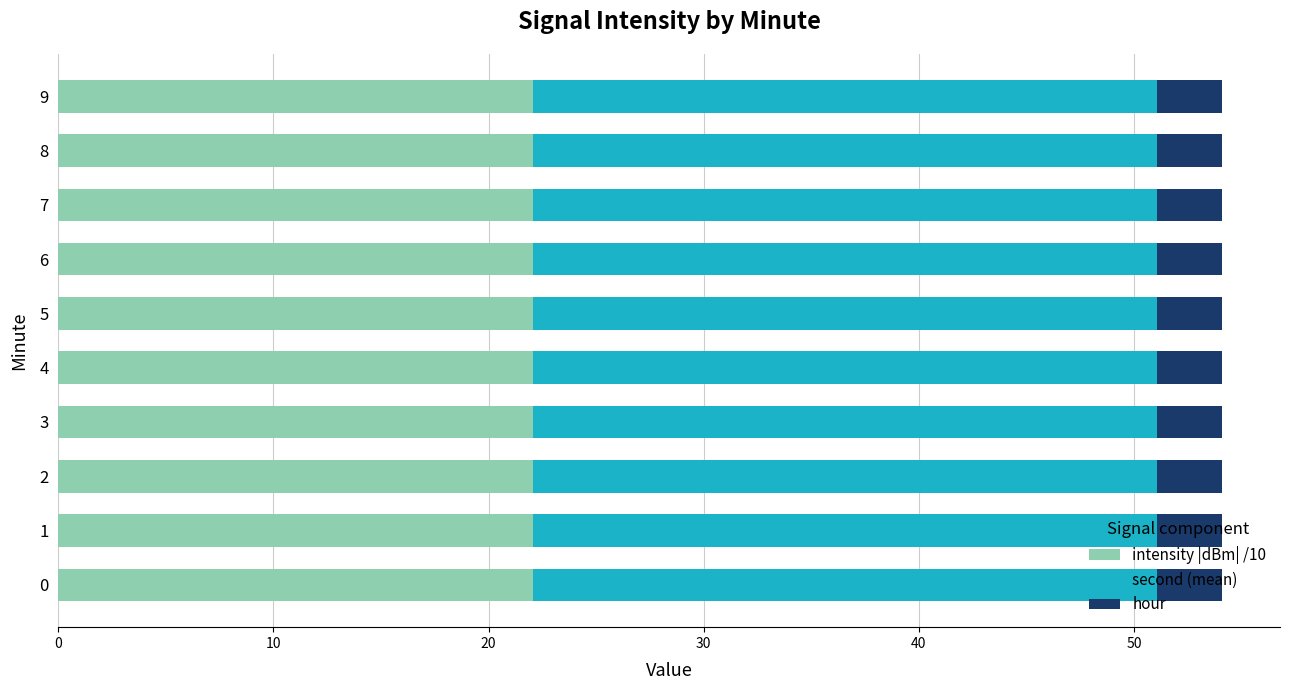

What is the average value of the intensity |dBm| /10 series?

22.1